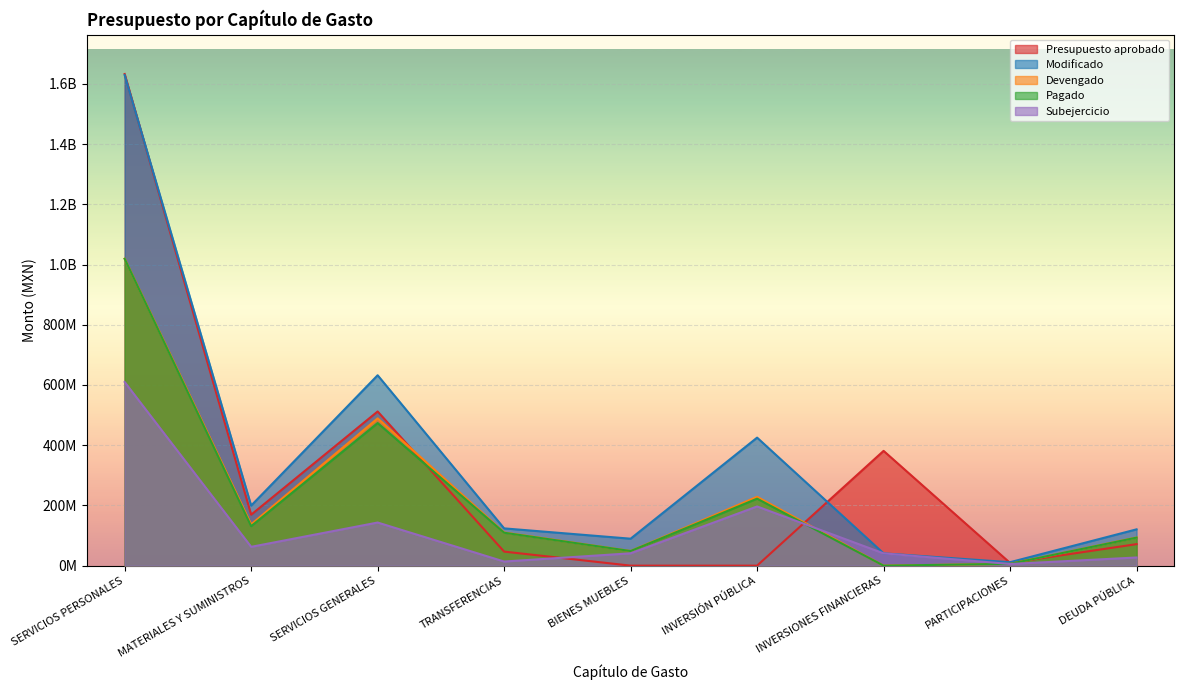

At which category does the chart reach its minimum across all series?

BIENES MUEBLES